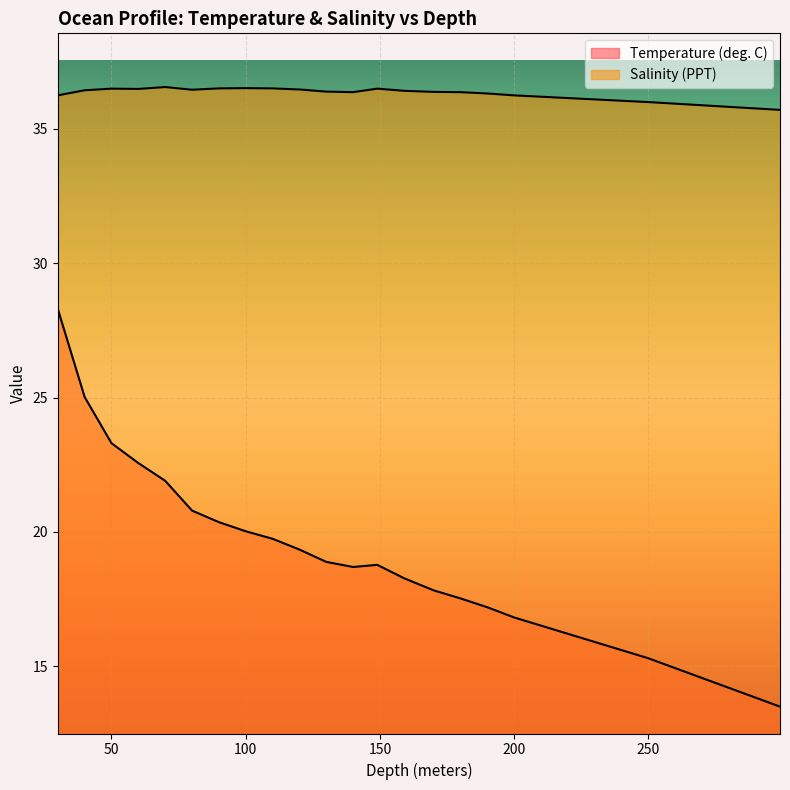

How many interior local peaks does the Salinity (PPT) series have?

4